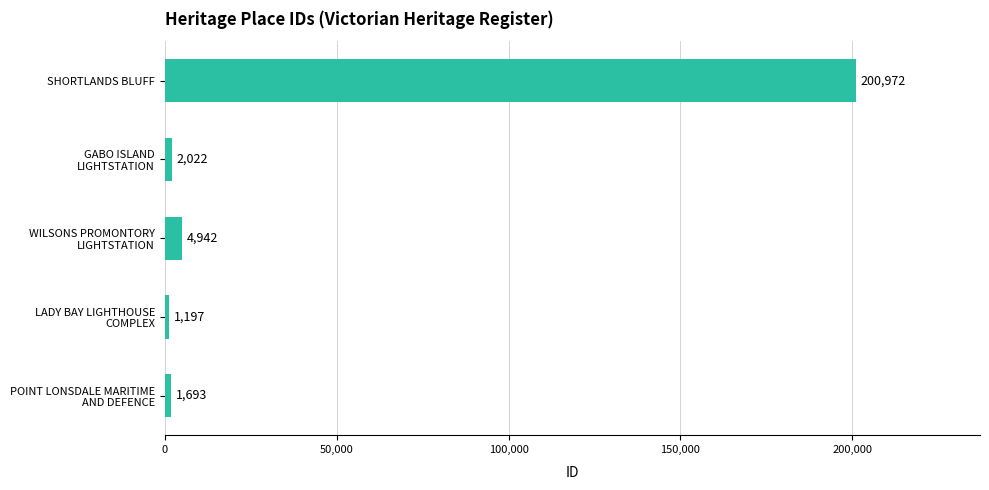

Is it true that the value at SHORTLANDS BLUFF is 336405?

False